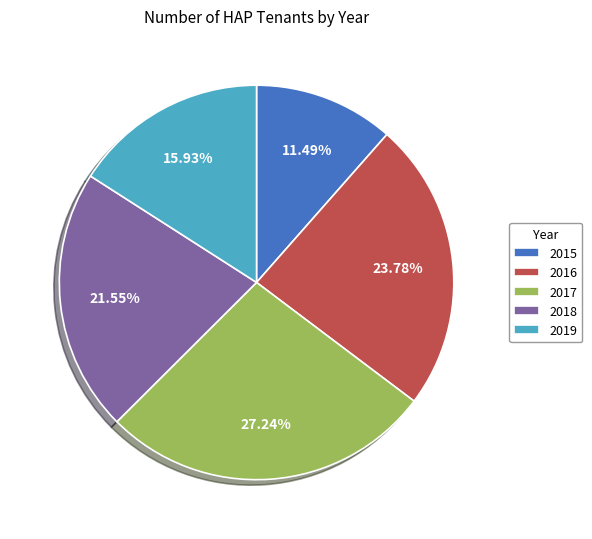

To the nearest percent, what percentage of the pie is 2017?

27%